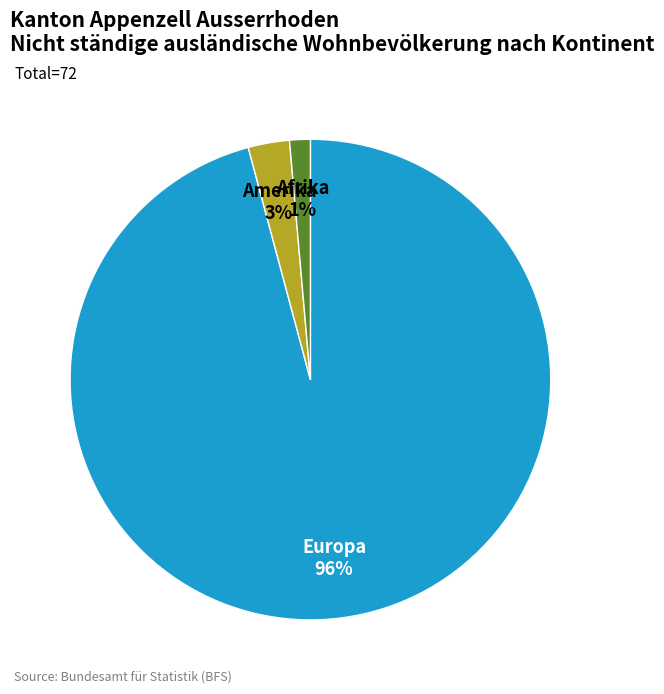

Between Afrika and Amerika, which is larger?

Amerika